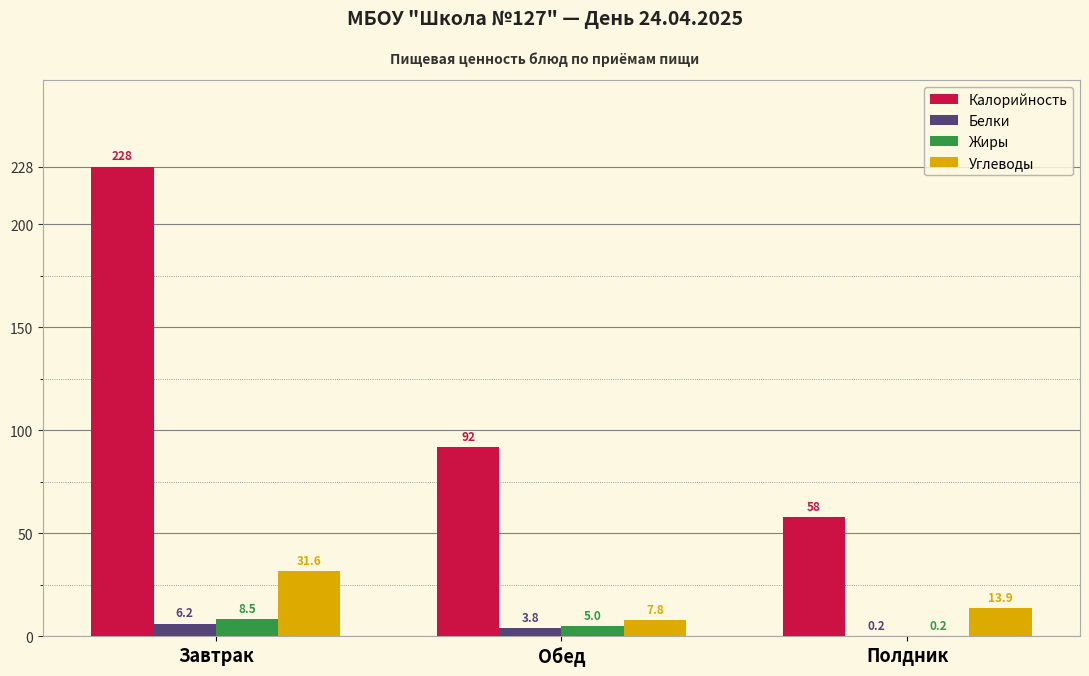

True or false: Калорийность has a value of 58.0 at Полдник.

True